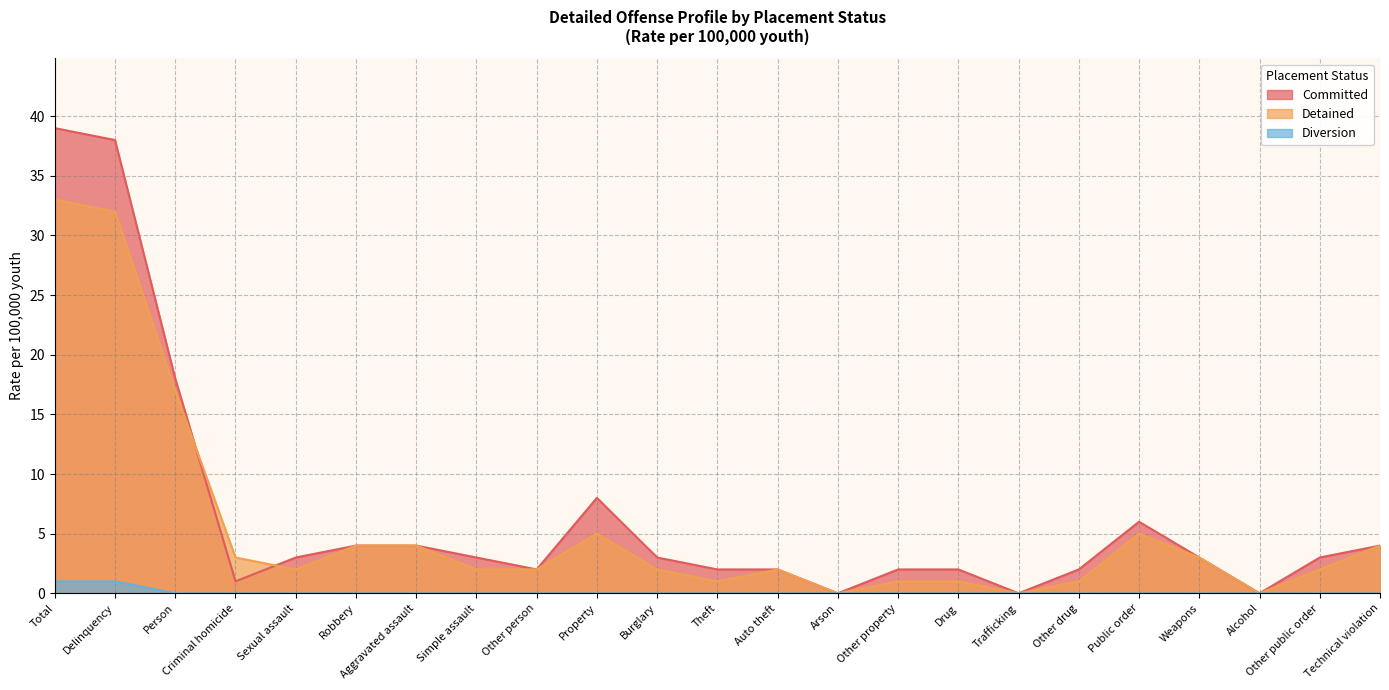

At which label does Detained reach its peak?

Total